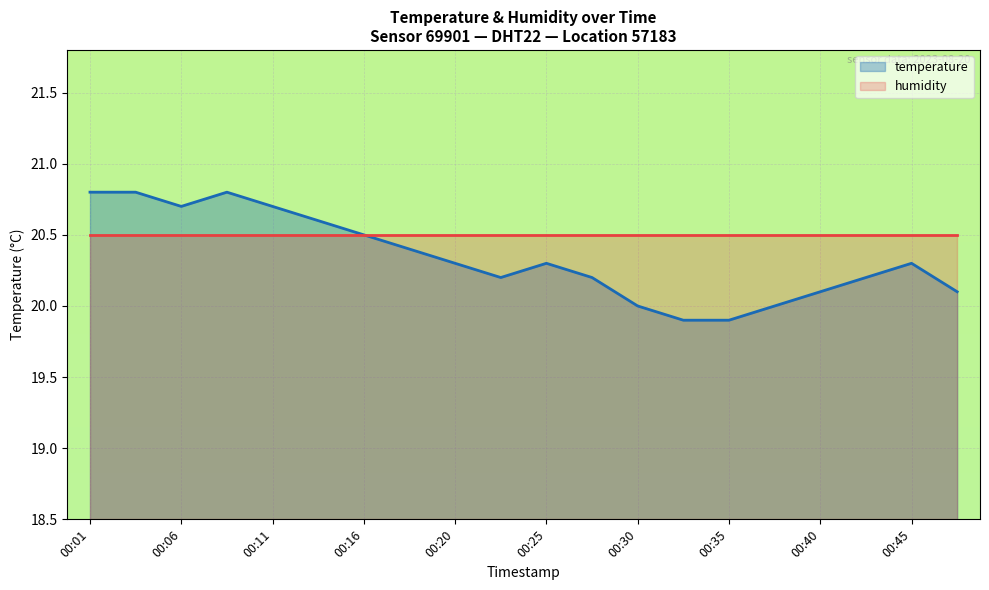

Rank the categories by value from highest to lowest.

00:01, 00:03, 00:08, 00:06, 00:11, 00:13, 00:16, 00:18, 00:20, 00:25, 00:45, 00:23, 00:28, 00:42, 00:40, 00:47, 00:30, 00:37, 00:33, 00:35